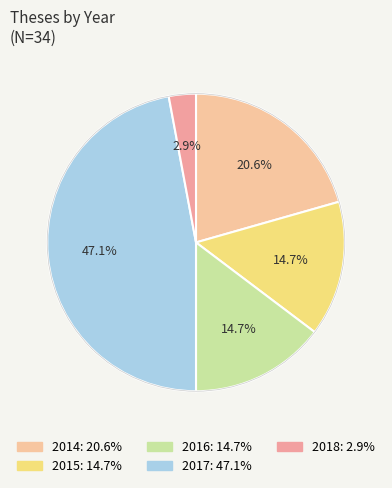

Count the number of slices in the pie.

5